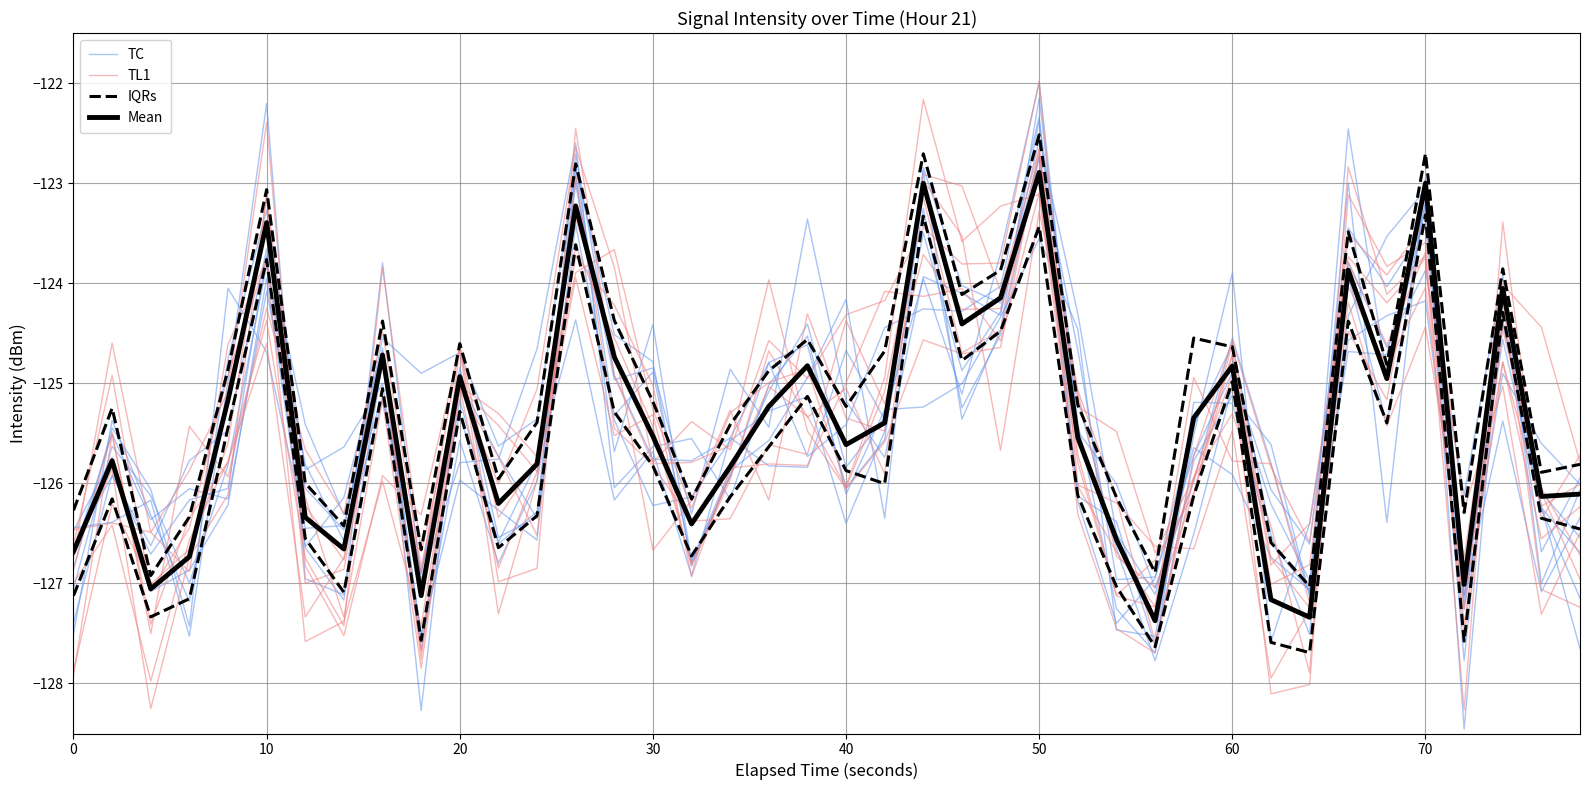

What is the difference between the highest and lowest values at 20?

0.9